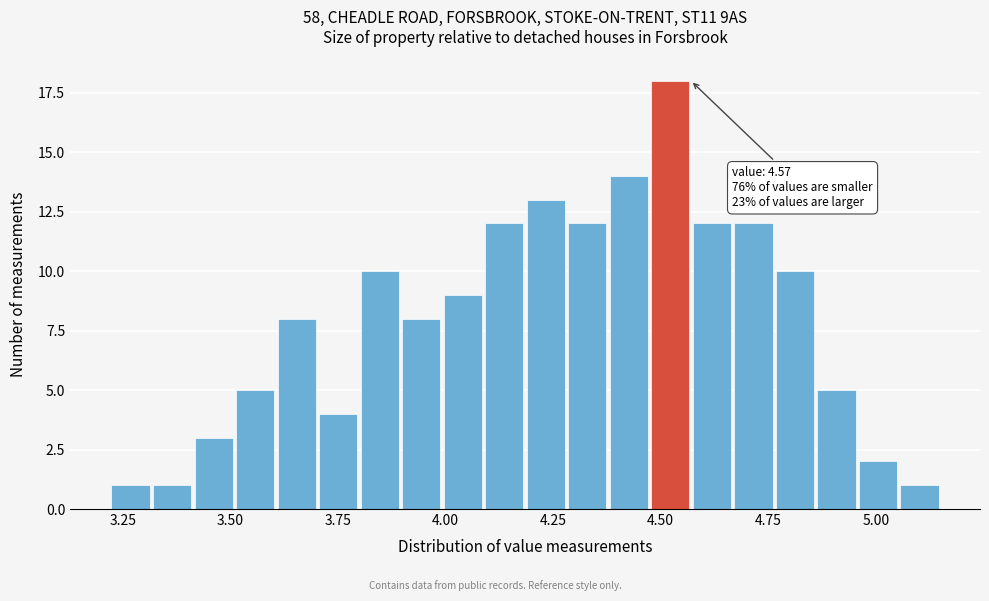

Read against the x-axis, roughly where is the centre of the tallest bar?

4.50